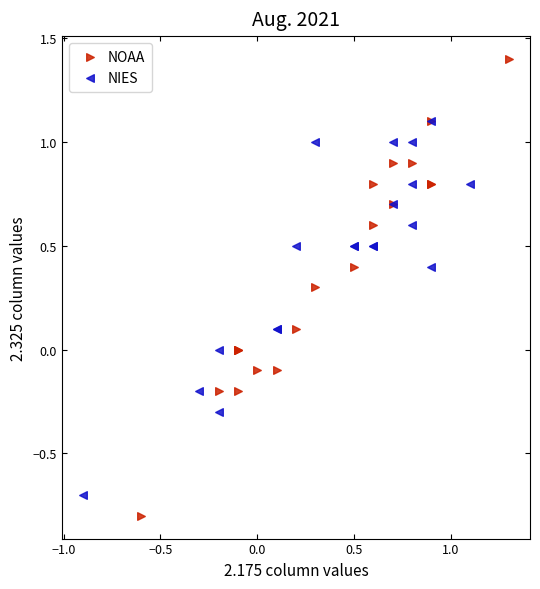

Which series contains the lowest Y value?

NOAA